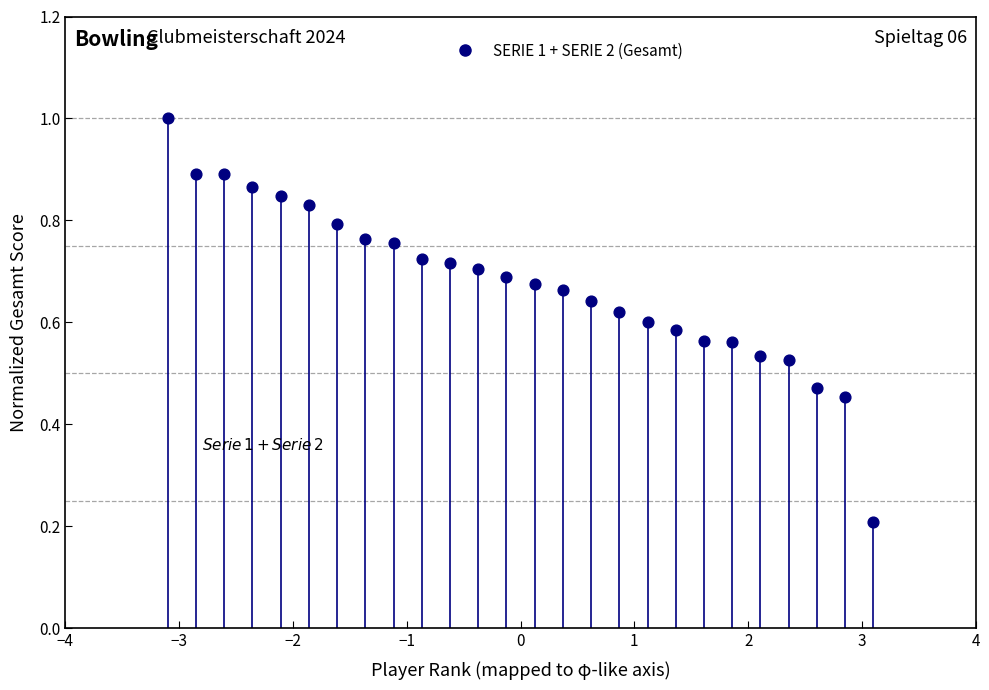

What is the range of X values (max minus min)?

6.2